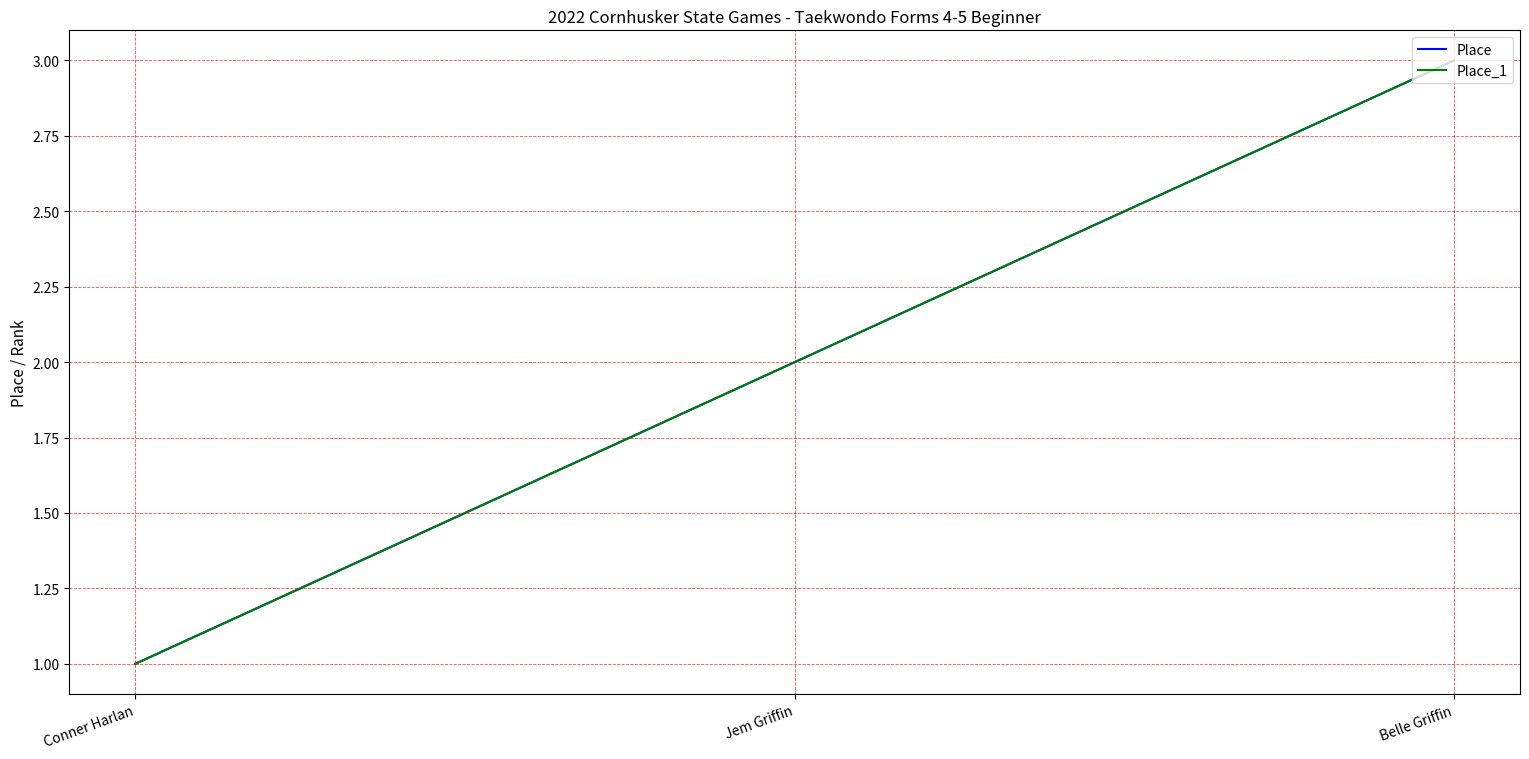

Does the chart have visible grid lines?

Yes